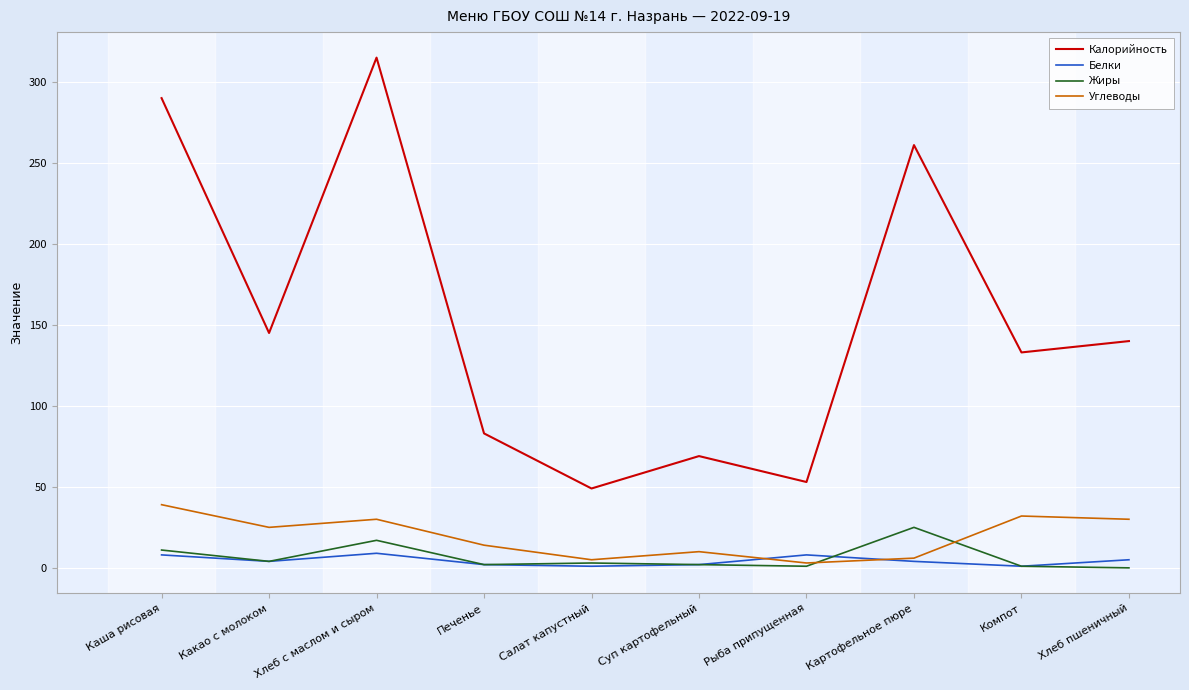

Where is Калорийность nearest to the value 182?

Какао с молоком